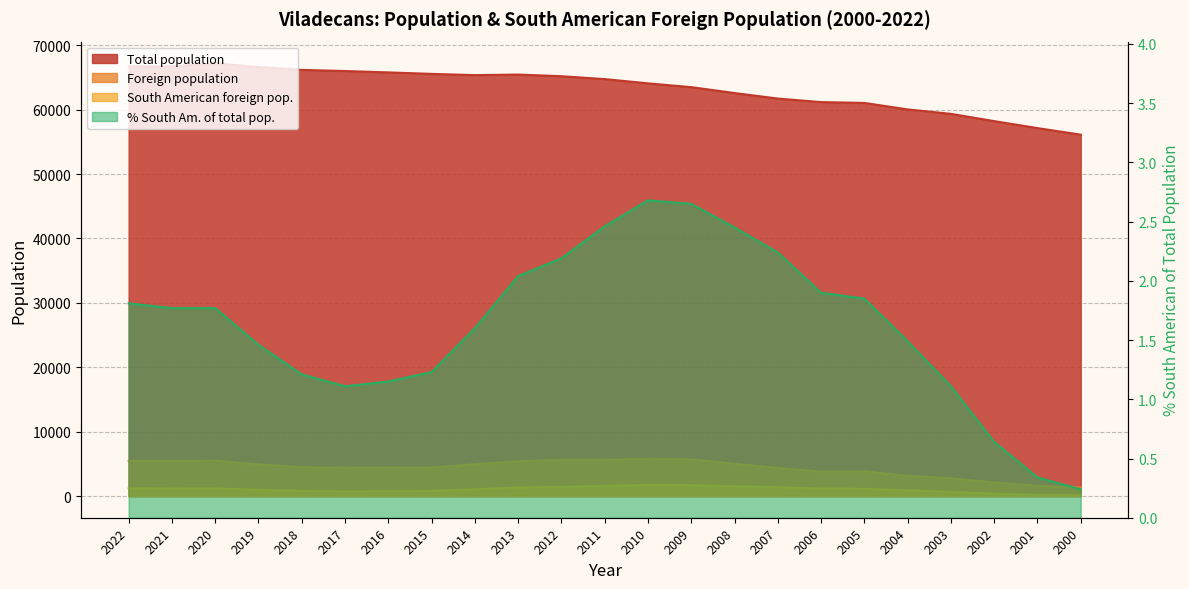

Between 2016 and 2013, which series saw the biggest shift?

Foreign population